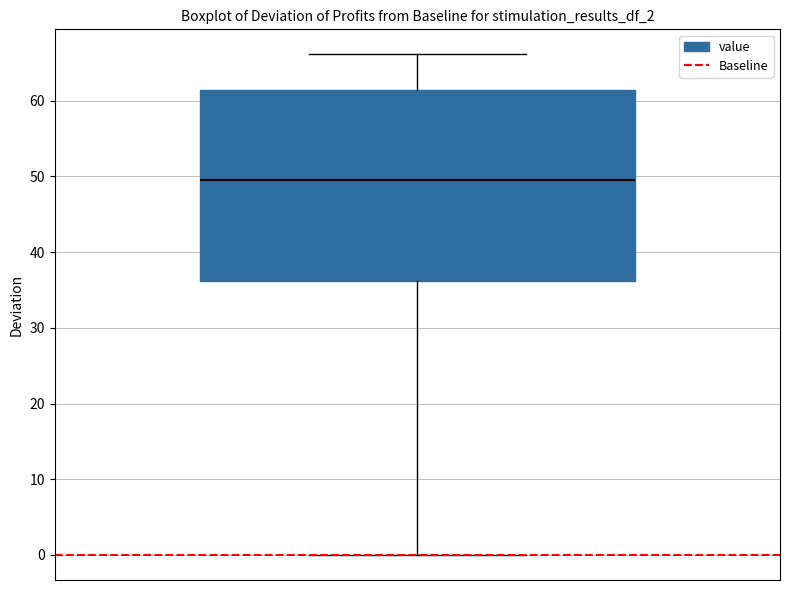

Where does the upper whisker of the box end on the y-axis? The values are not printed on the chart, so give them approximately, as read against the axis.

66